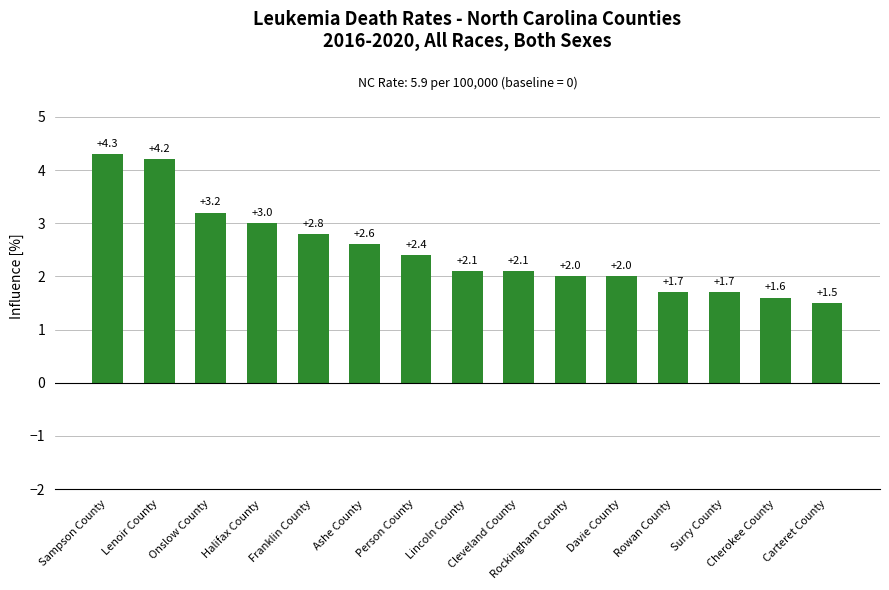

Count the number of categories in the chart.

15